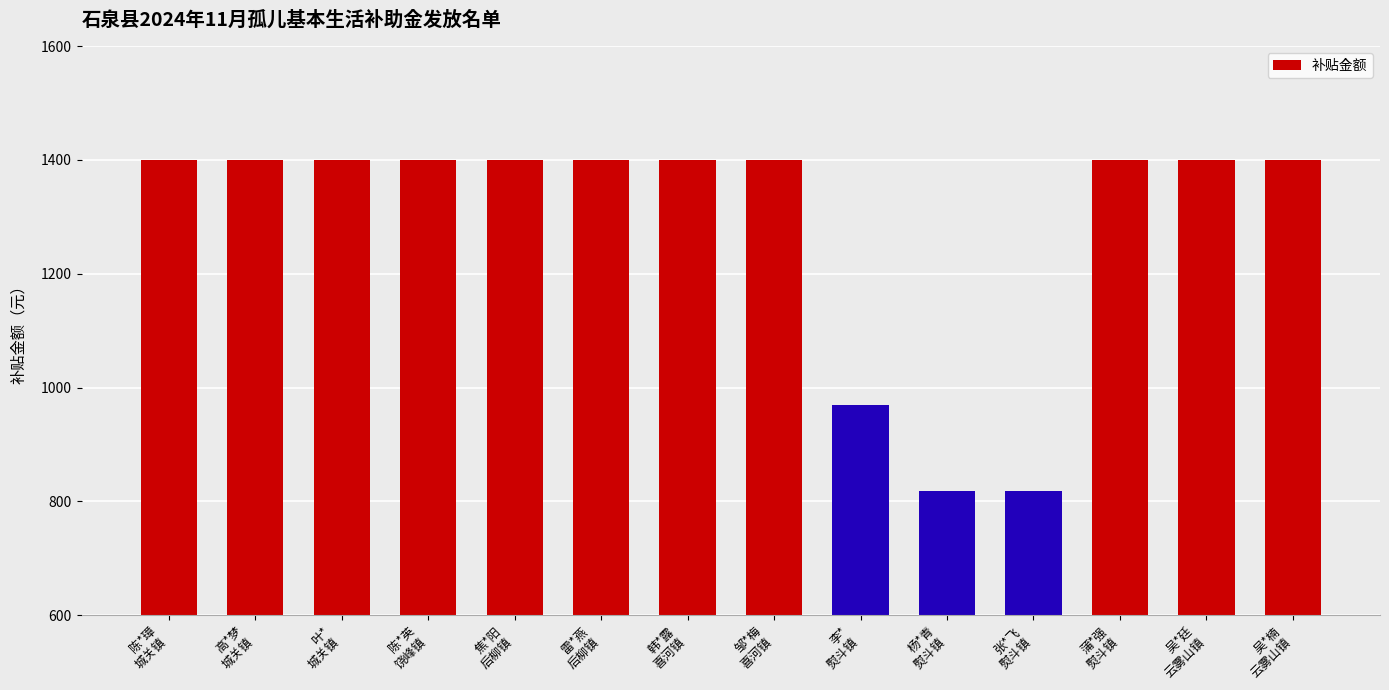

Is it true that the value at 杨*青
熨斗镇 is 1156?

False